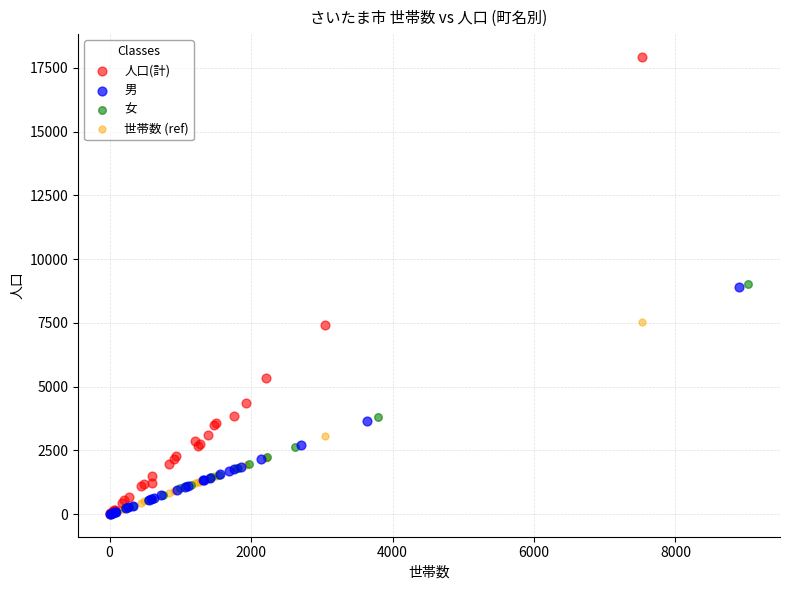

Which series has the largest Y range (max minus min)?

人口(計)